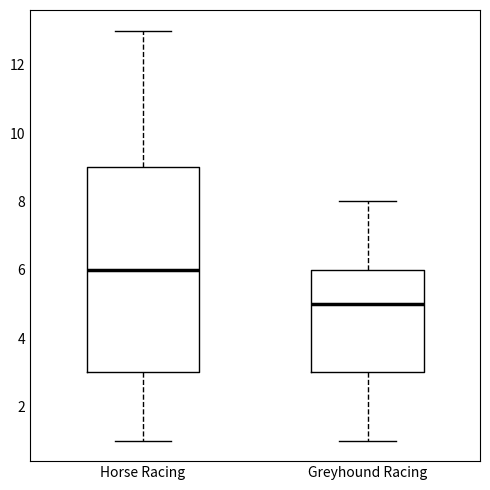

Which box has the lowest median line?

Greyhound Racing